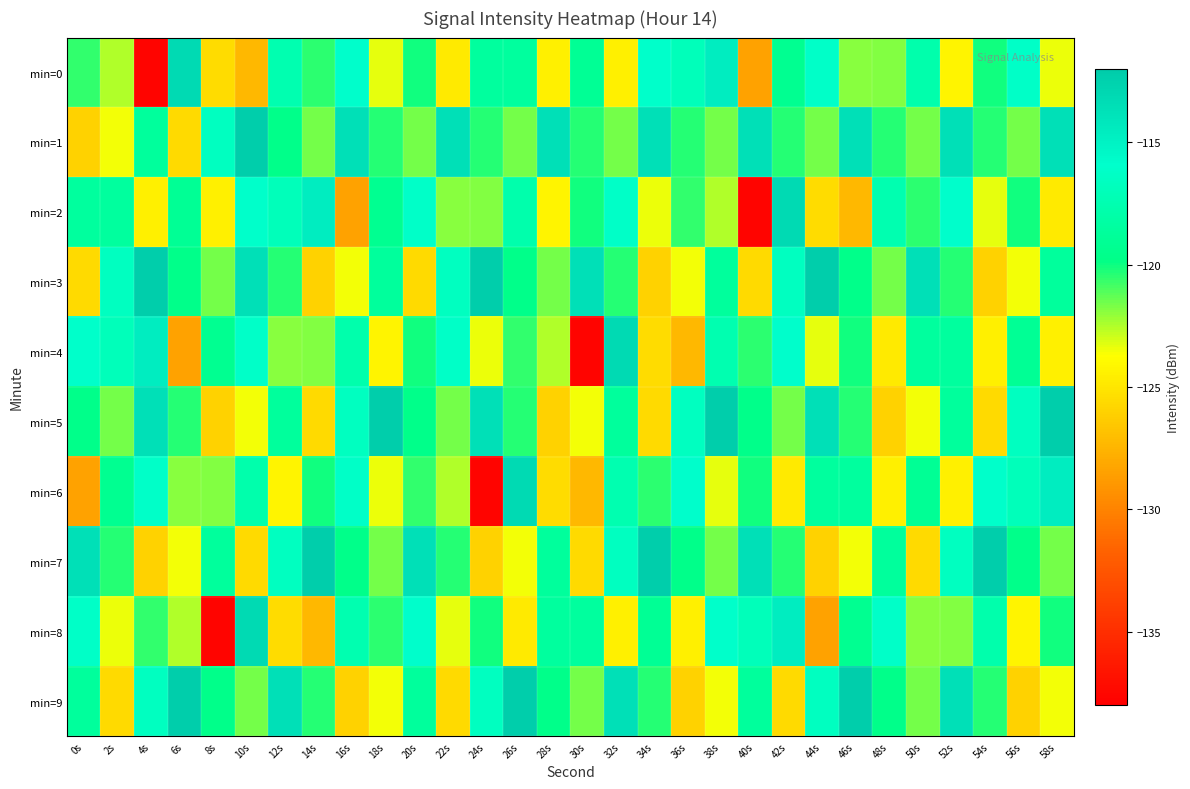

Which series changed the most between 32s and 40s?

min=2